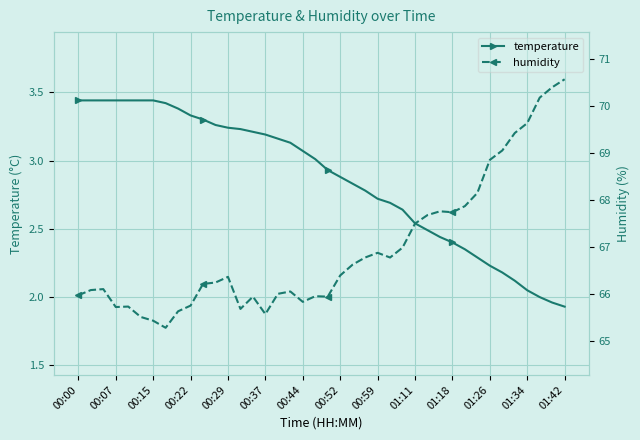

Which series has the largest total across all categories?

humidity